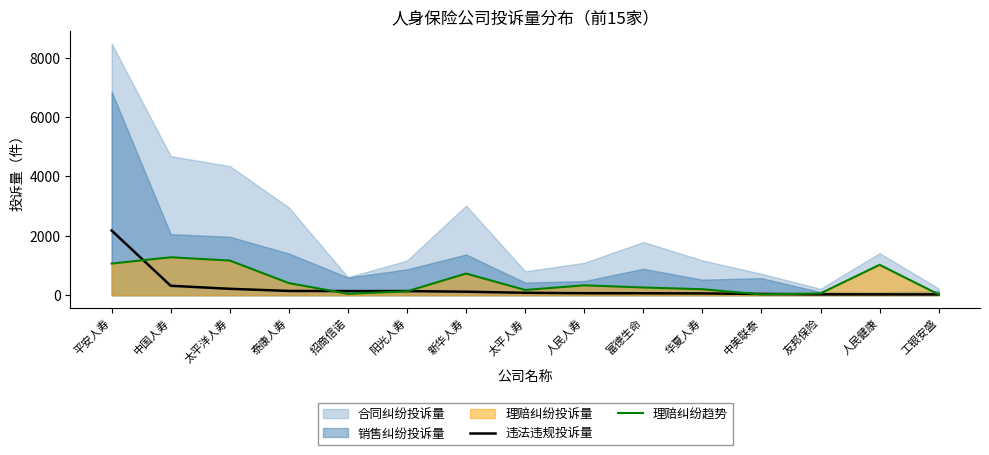

Does the chart have visible grid lines?

No